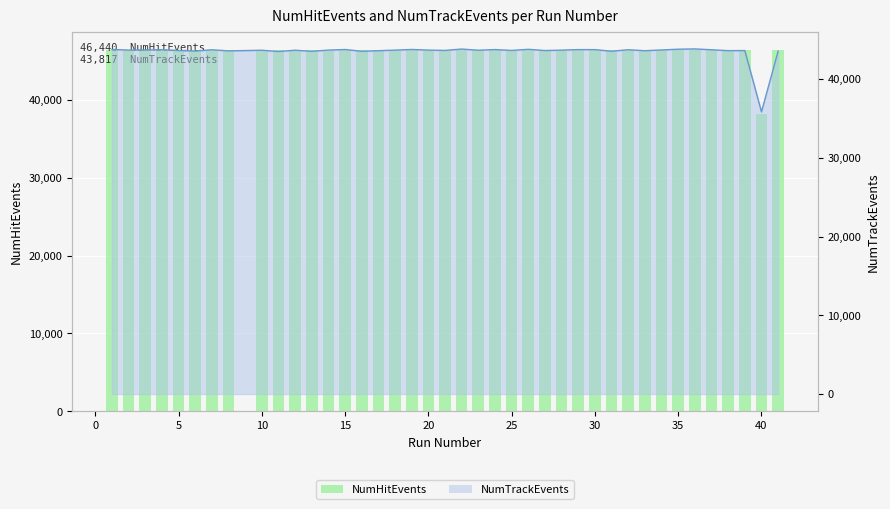

Reading left to right, list all the values displayed in this chart.

46409	46349	46357	46411	46398	46344	46424	46421	46356	46398	46412	46370	46328	46363	46403	46400	46353	46419	46389	46420	46402	46349	46388	46357	46427	46362	46359	46381	46399	46364	46397	46384	46388	46355	46346	46426	46440	46440	38207	46425